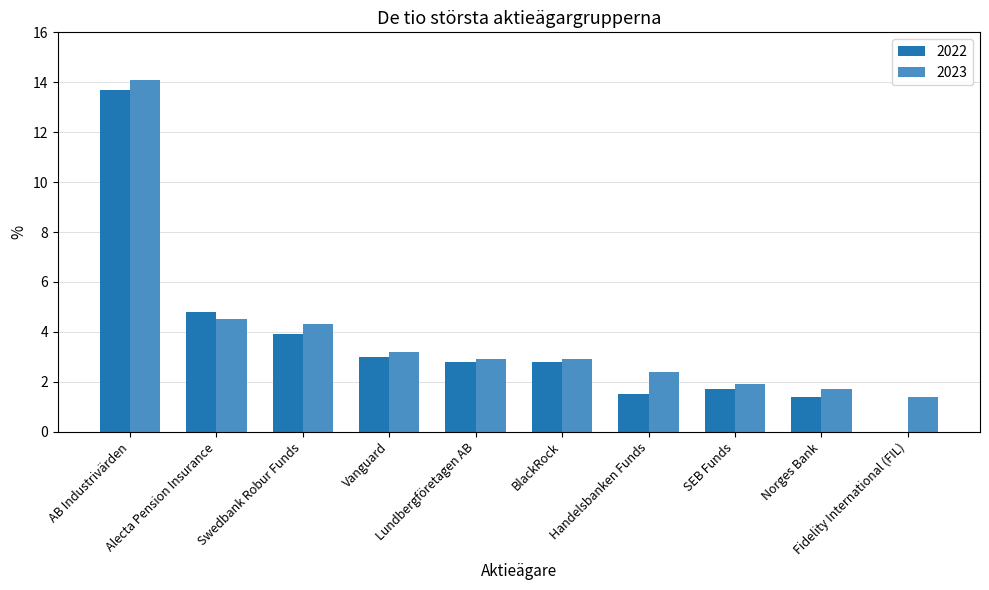

Reading left to right, what are all the values shown in this chart?

2022: 13.7	4.8	3.9	3.0	2.8	2.8	1.5	1.7	1.4	0.0
2023: 14.1	4.5	4.3	3.2	2.9	2.9	2.4	1.9	1.7	1.4